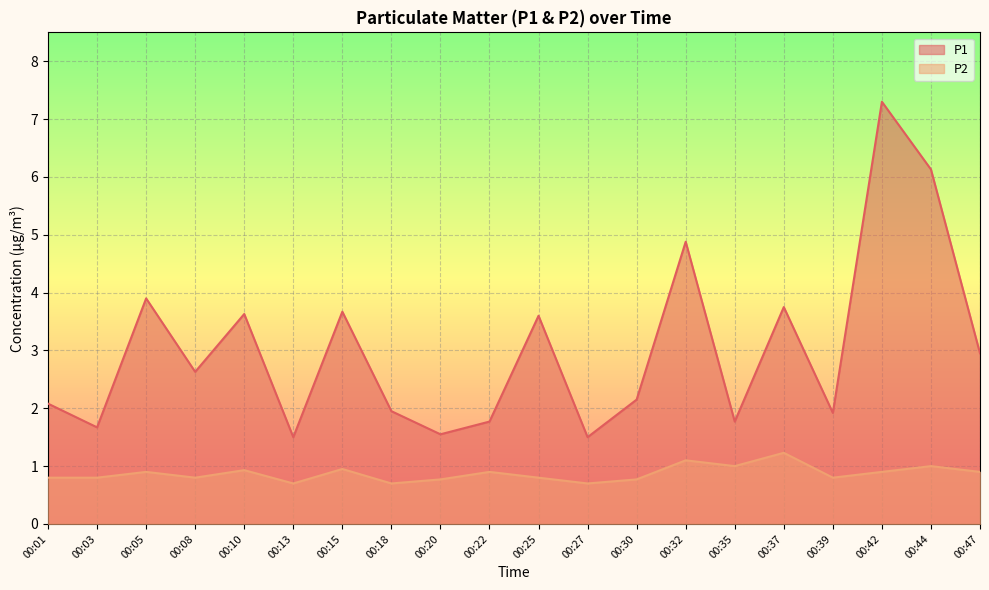

What is the smallest value displayed?

0.7